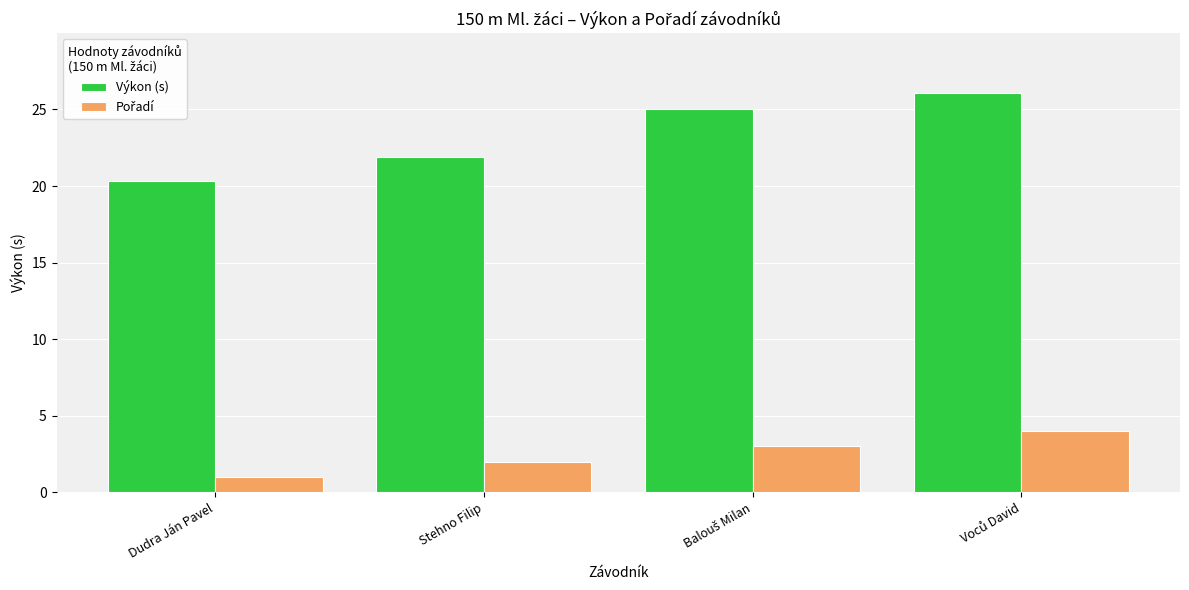

The value of Výkon (s) at Stehno Filip is 21.9. True or false?

True